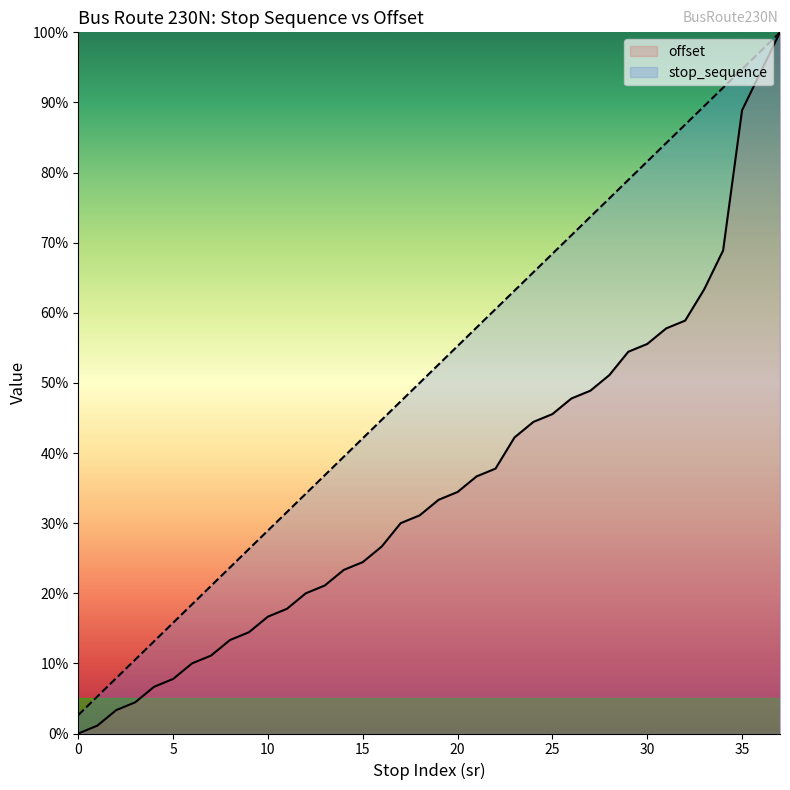

Reading left to right, transcribe all the data shown in this chart.

offset: 0=0.0	1=1.1	2=3.3	3=4.4	4=6.7	5=7.8	6=10.0	7=11.1	8=13.3	9=14.4	10=16.7	11=17.8	12=20.0	13=21.1	14=23.3	15=24.4	16=26.7	17=30.0	18=31.1	19=33.3	20=34.4	21=36.7	22=37.8	23=42.2	24=44.4	25=45.6	26=47.8	27=48.9	28=51.1	29=54.4	30=55.6	31=57.8	32=58.9	33=63.3	34=68.9	35=88.9	36=94.4	37=100.0
stop_sequence: 0=2.6	1=5.3	2=7.9	3=10.5	4=13.2	5=15.8	6=18.4	7=21.1	8=23.7	9=26.3	10=28.9	11=31.6	12=34.2	13=36.8	14=39.5	15=42.1	16=44.7	17=47.4	18=50.0	19=52.6	20=55.3	21=57.9	22=60.5	23=63.2	24=65.8	25=68.4	26=71.1	27=73.7	28=76.3	29=78.9	30=81.6	31=84.2	32=86.8	33=89.5	34=92.1	35=94.7	36=97.4	37=100.0